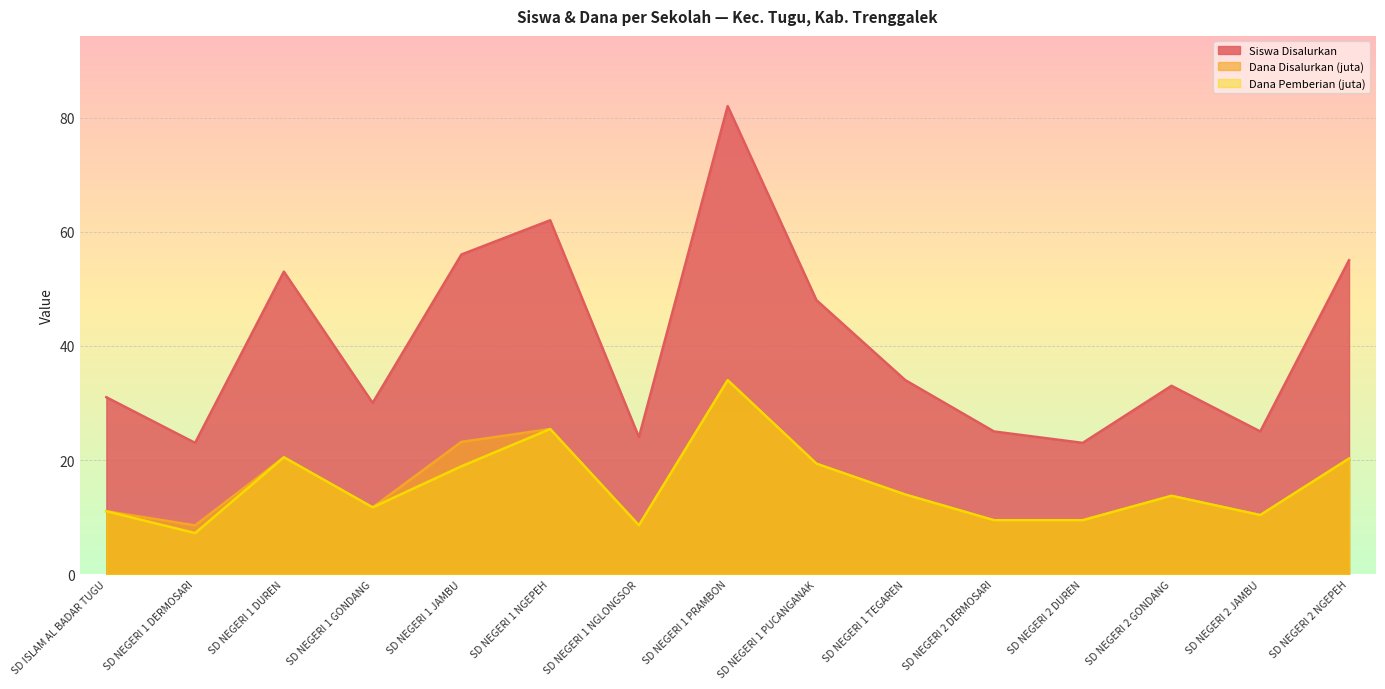

Rank the categories by Siswa Disalurkan value from lowest to highest.

SD NEGERI 1 DERMOSARI, SD NEGERI 2 DUREN, SD NEGERI 1 NGLONGSOR, SD NEGERI 2 DERMOSARI, SD NEGERI 2 JAMBU, SD NEGERI 1 GONDANG, SD ISLAM AL BADAR TUGU, SD NEGERI 2 GONDANG, SD NEGERI 1 TEGAREN, SD NEGERI 1 PUCANGANAK, SD NEGERI 1 DUREN, SD NEGERI 2 NGEPEH, SD NEGERI 1 JAMBU, SD NEGERI 1 NGEPEH, SD NEGERI 1 PRAMBON